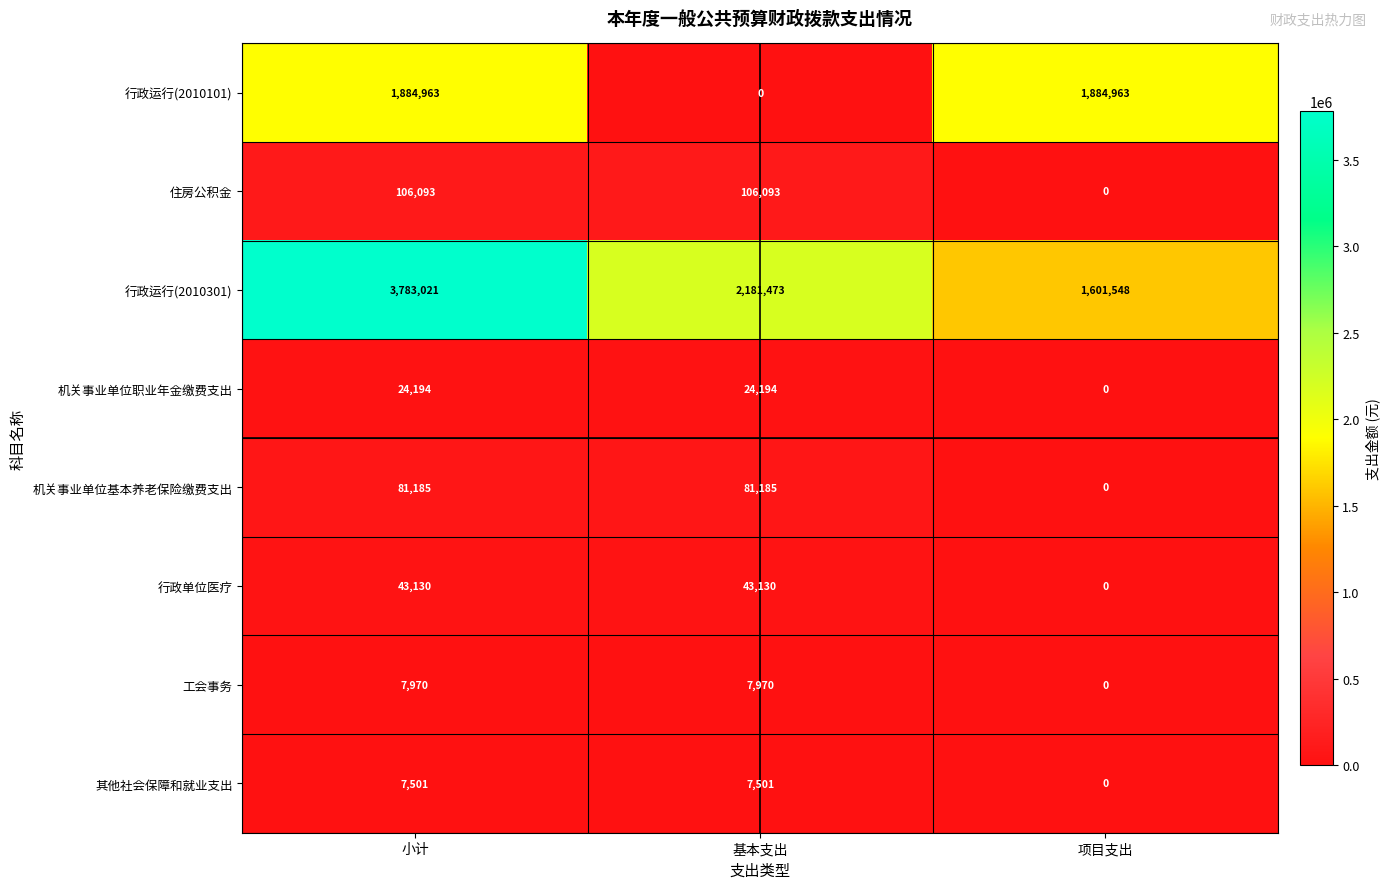

Count the 工会事务 values in the range 0 to 7970.

3